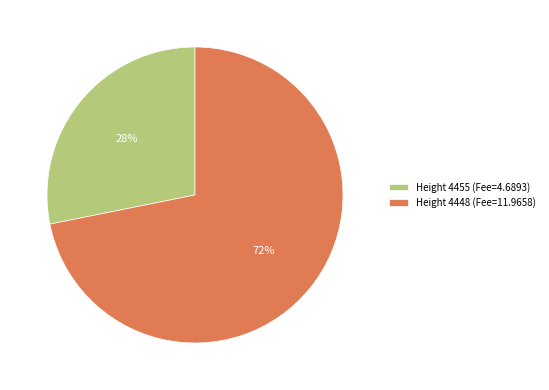

How many slices are in this pie chart?

2